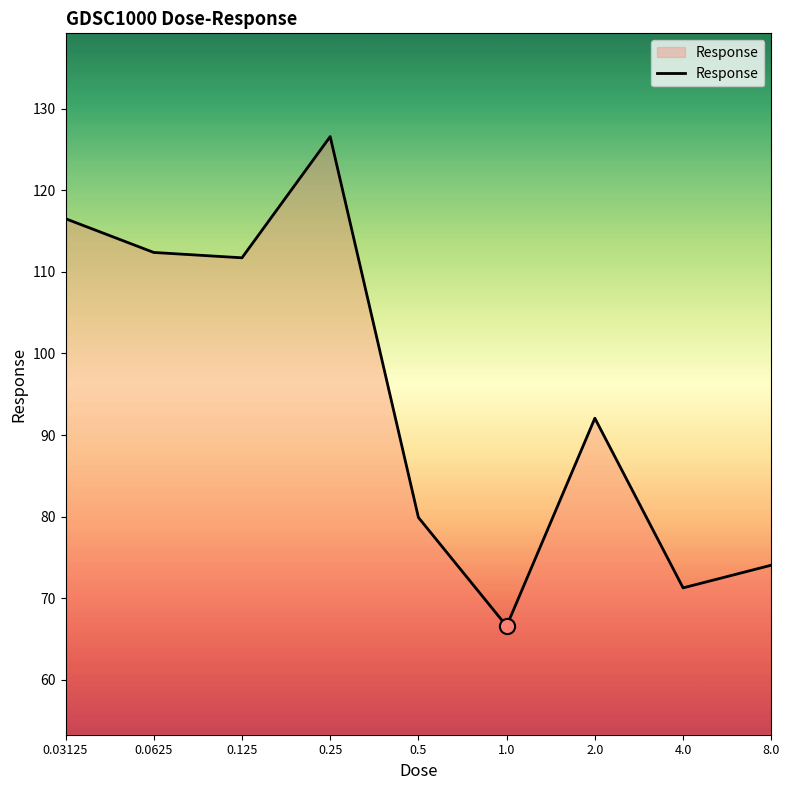

What is the greatest value displayed?

126.6